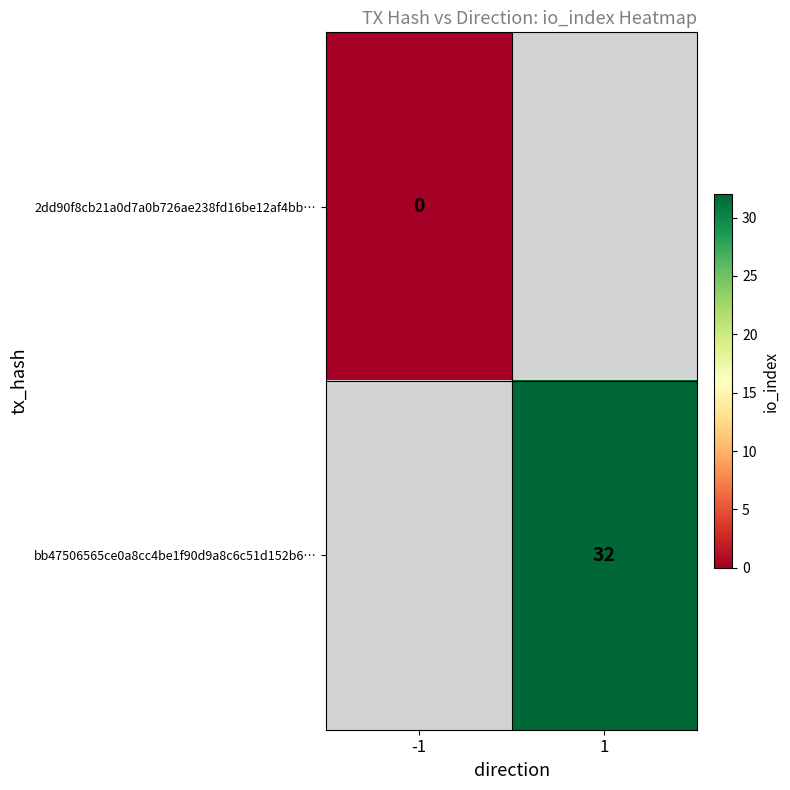

True or false: bb47506565ce0a8cc4be1f90d9a8c6c51d152b6… has a value of 32 at 1.

True